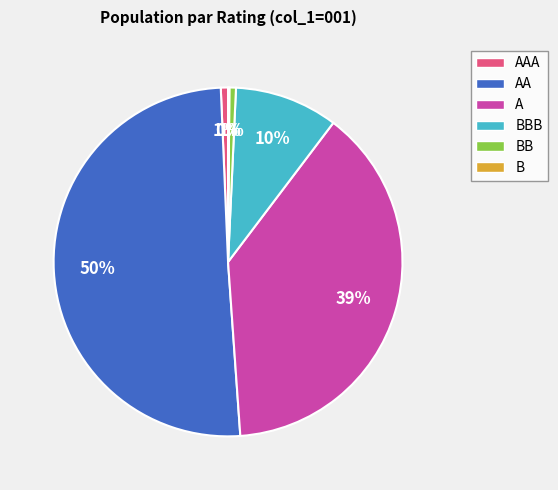

What is the ratio of the value at A to the value at AA?

0.8